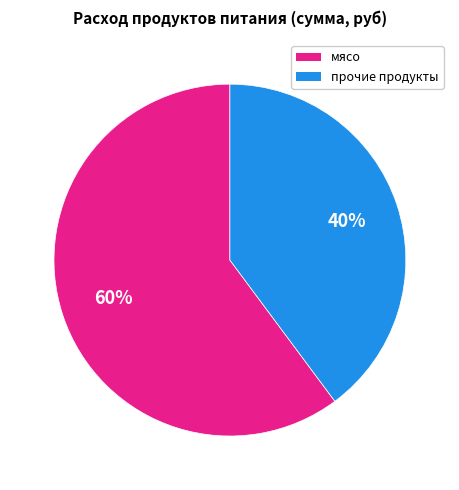

Rank the categories by value from lowest to highest.

прочие продукты, мясо